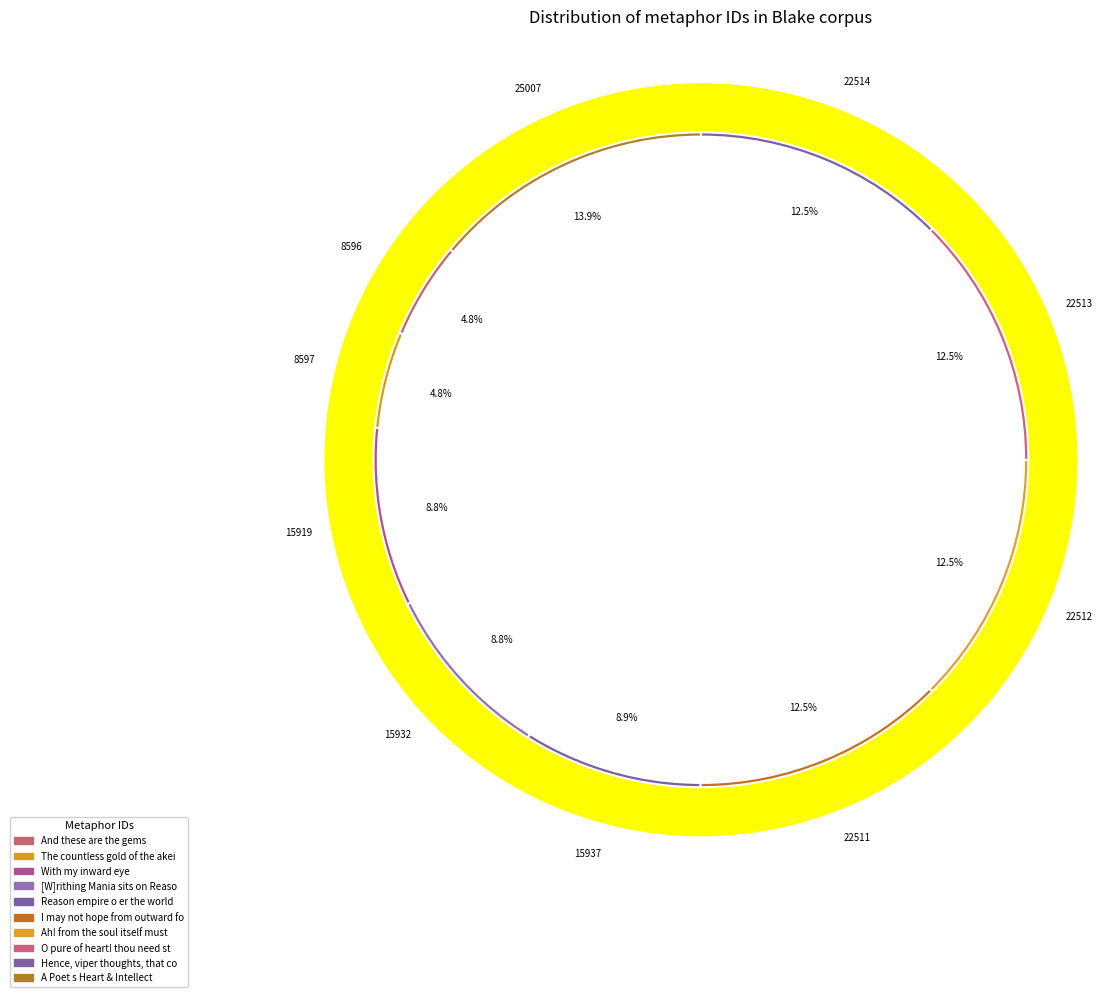

Which category has the smallest portion of the pie?

And these are the gems